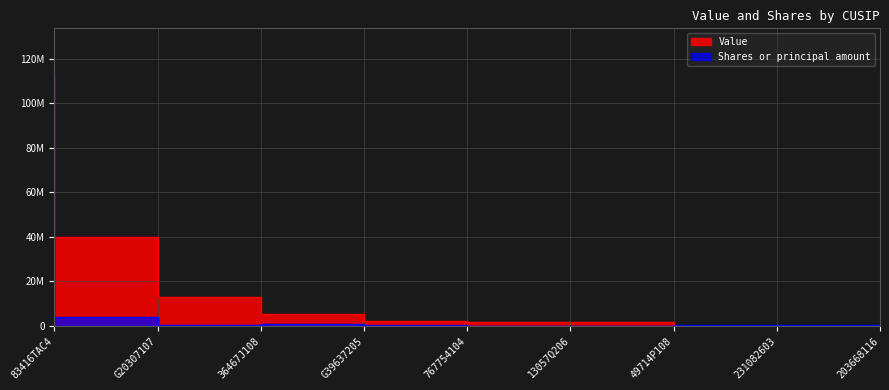

What is the sum of the Value values at 203668116 and G39637205?

5102000